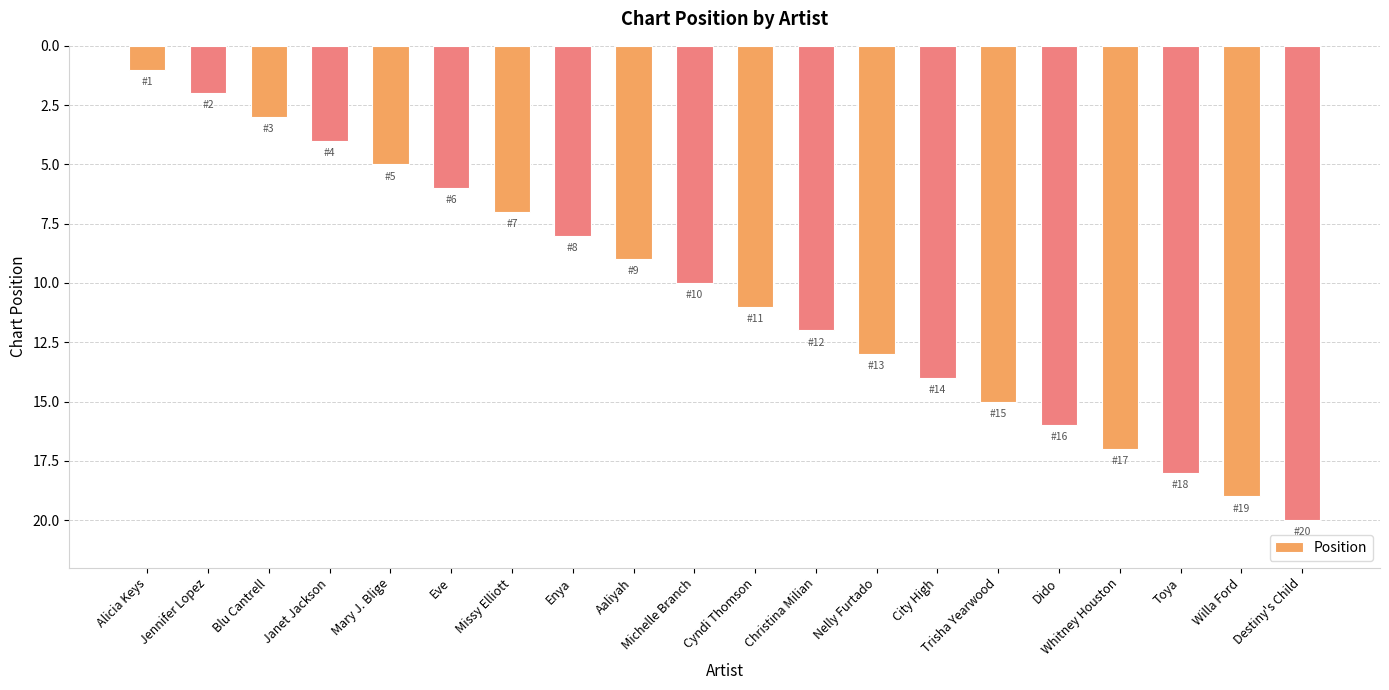

What is the sum of the values at Blu Cantrell and Christina Milian?

15